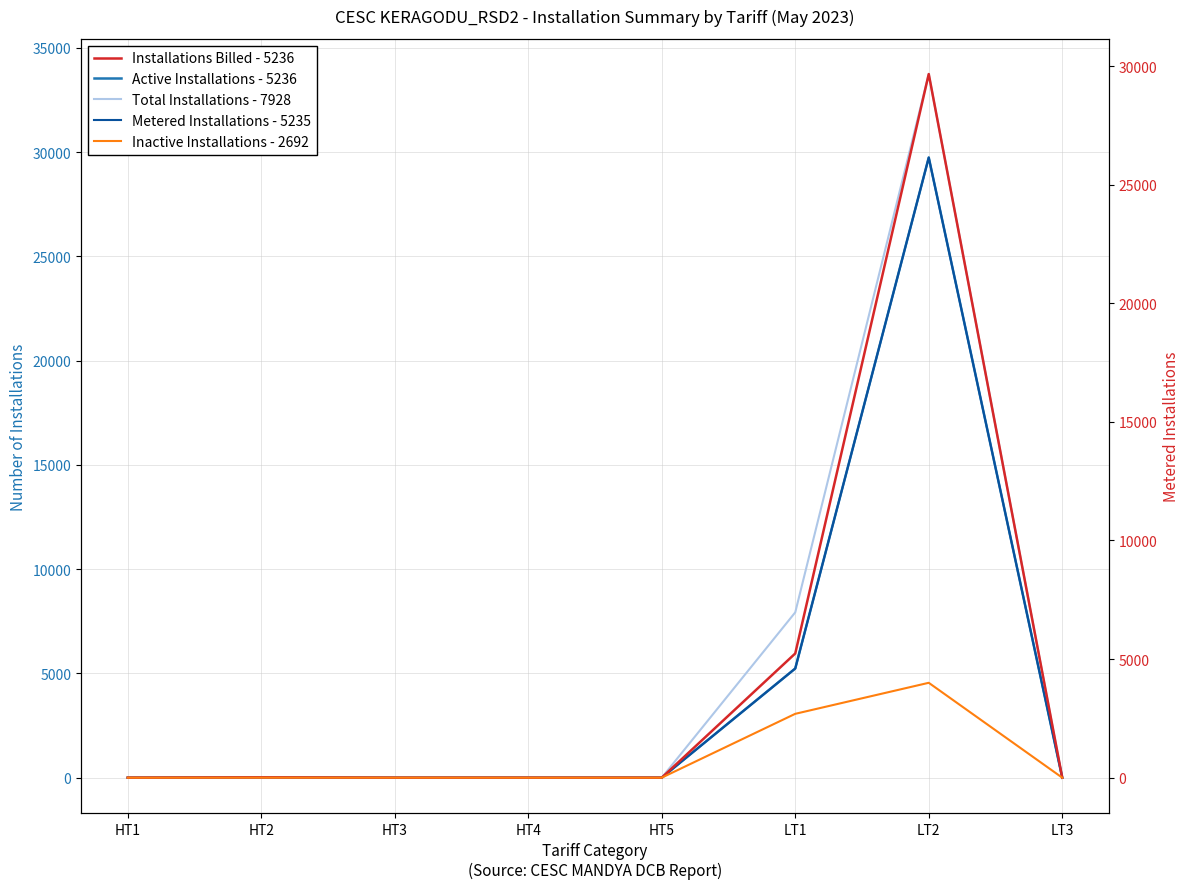

List the series in order of their peak value, highest first.

Total Installations - 7928, Active Installations - 5236, Metered Installations - 5235, Installations Billed - 5236, Inactive Installations - 2692